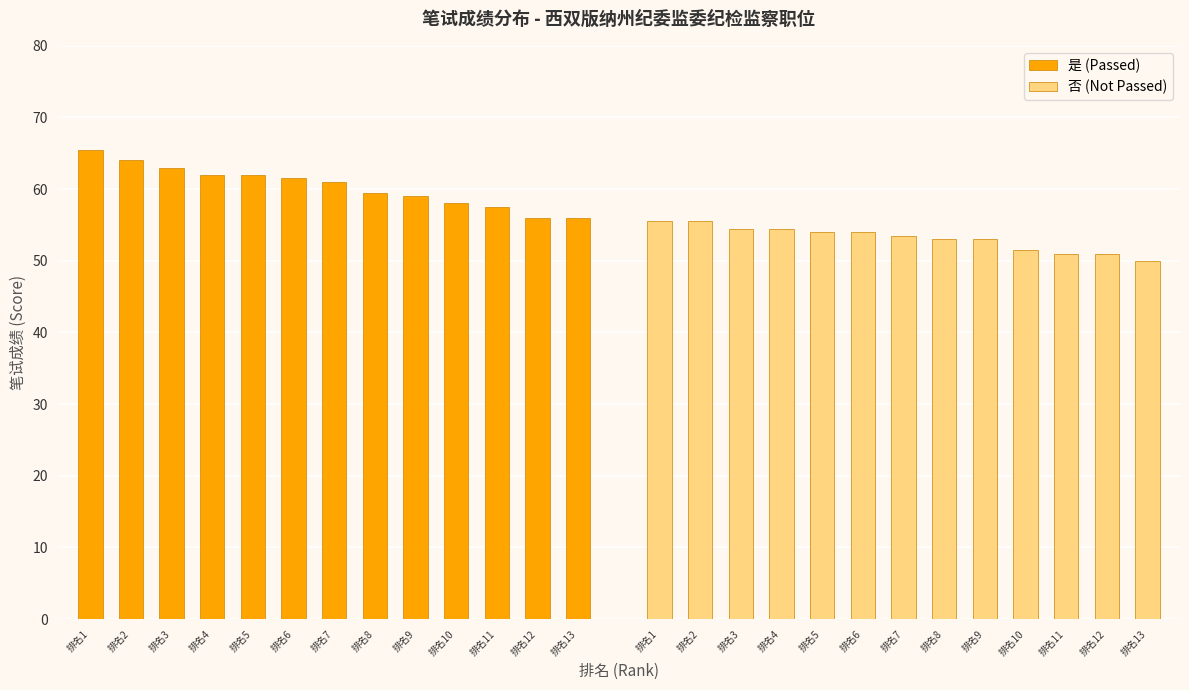

Count the number of data series in this chart.

2